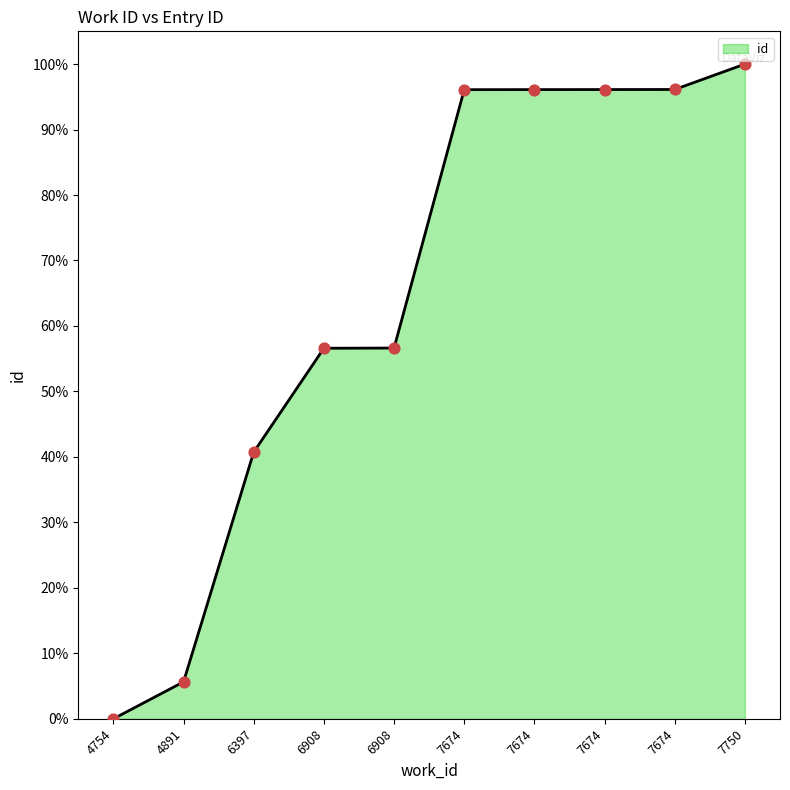

What is the change in value from 7674 to 7750?

+3.9